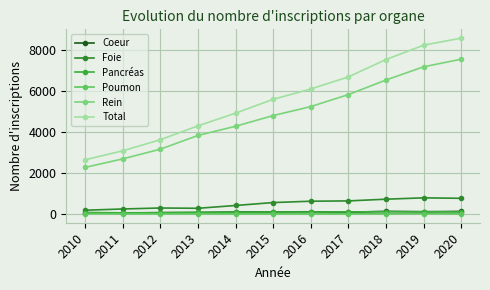

True or false: Coeur and Rein intersect in this chart.

False